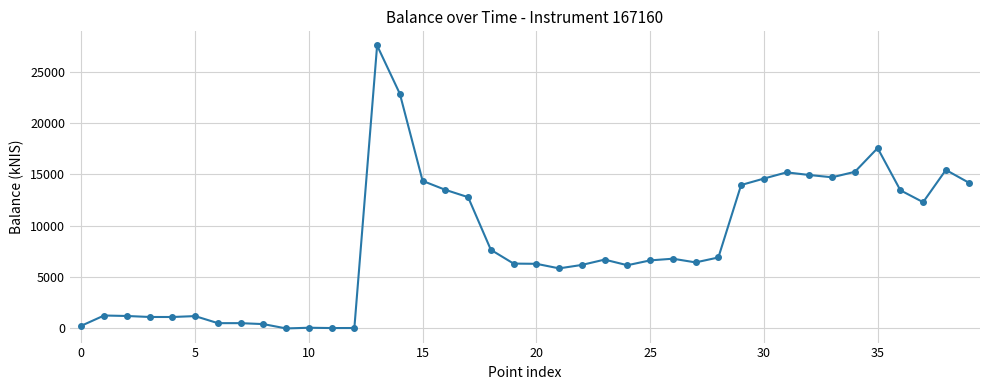

What is the average value?

8302.2